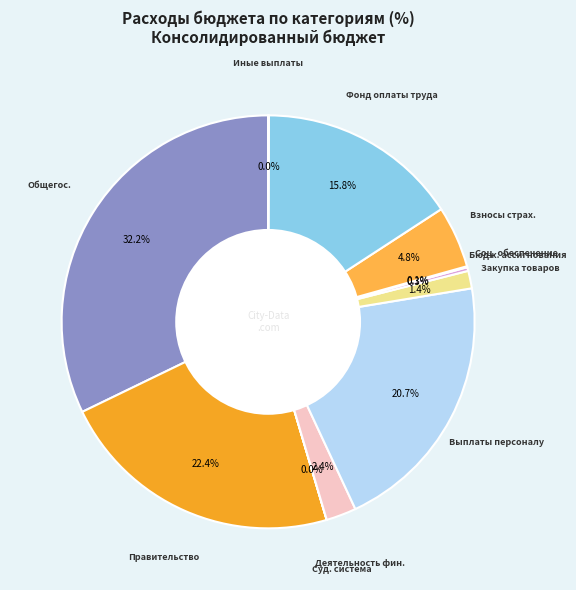

To the nearest percent, what is the average slice percentage?

9%